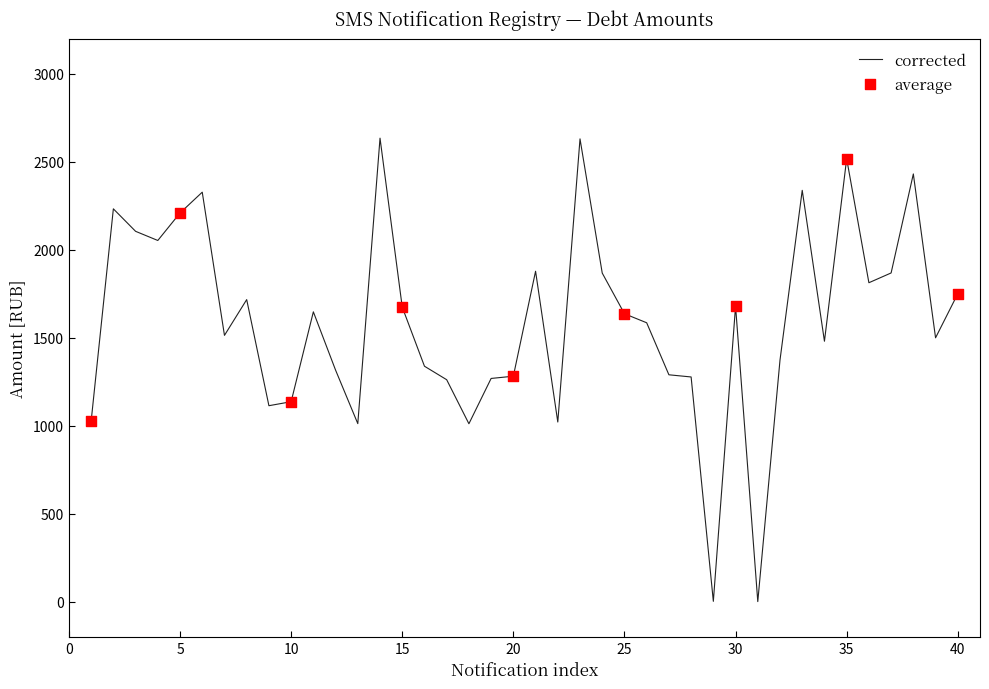

What is the difference between the maximum and minimum values?

2632.4